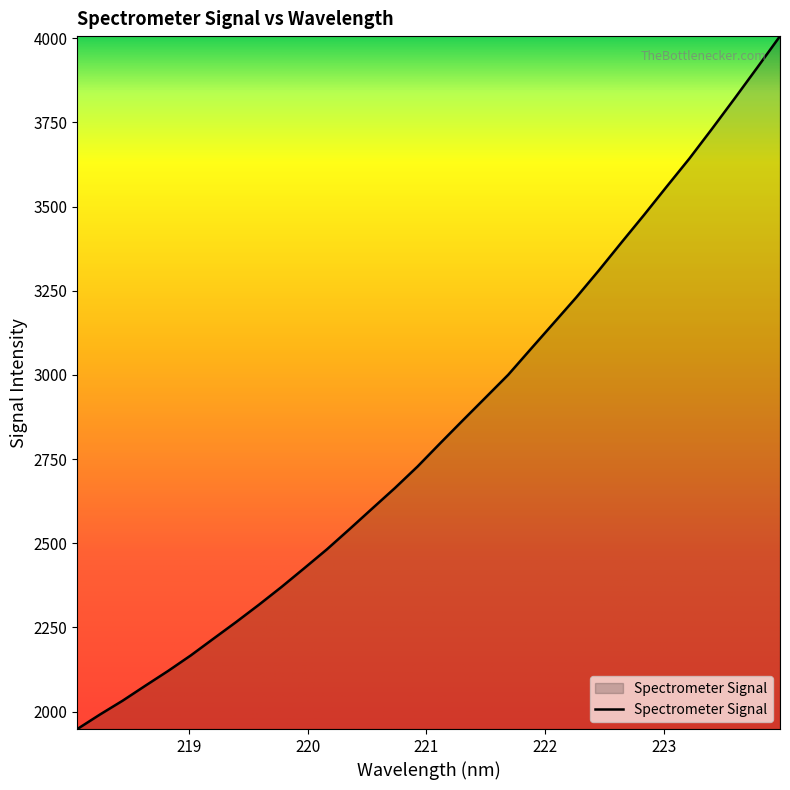

What is the maximum value shown in the chart?

4006.6